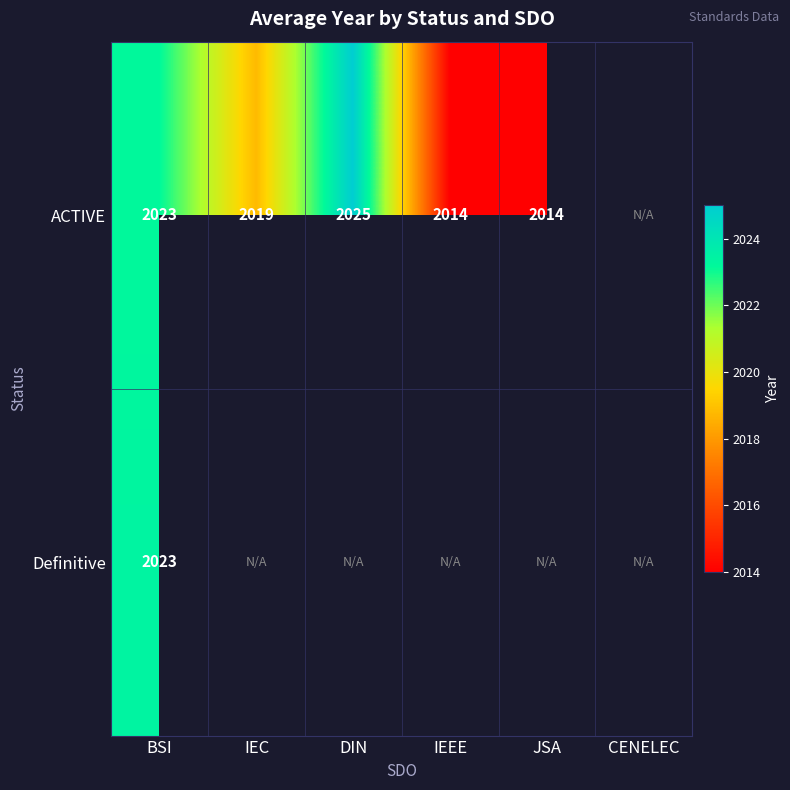

True or false: ACTIVE has a value of 2699.5 at JSA.

False